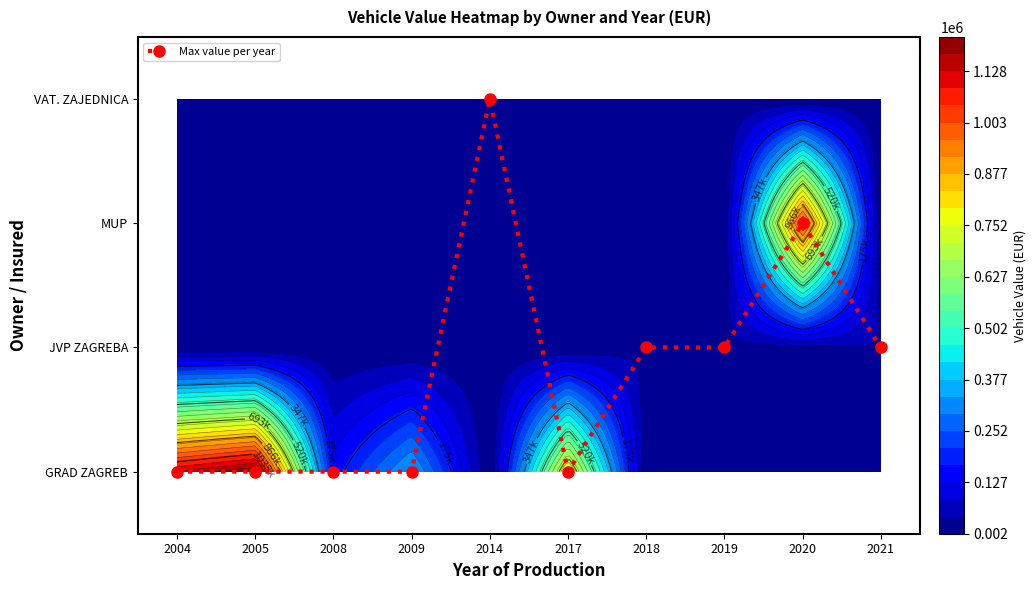

Rank the categories by value from highest to lowest.

2014, 2020, 2018, 2019, 2021, 2004, 2005, 2008, 2009, 2017